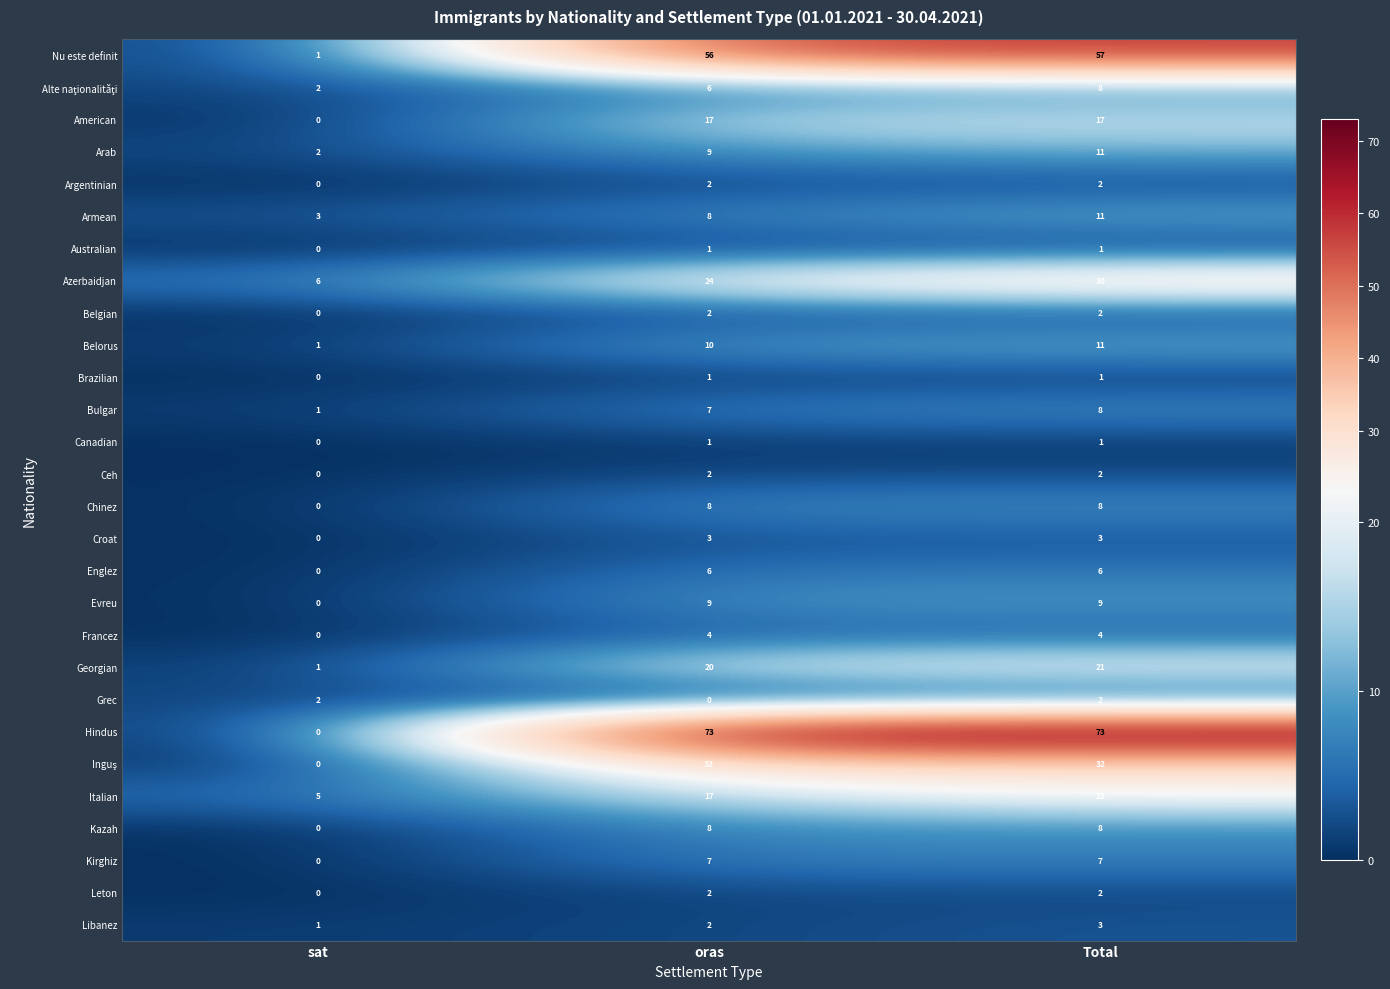

What is the greatest value displayed?

73